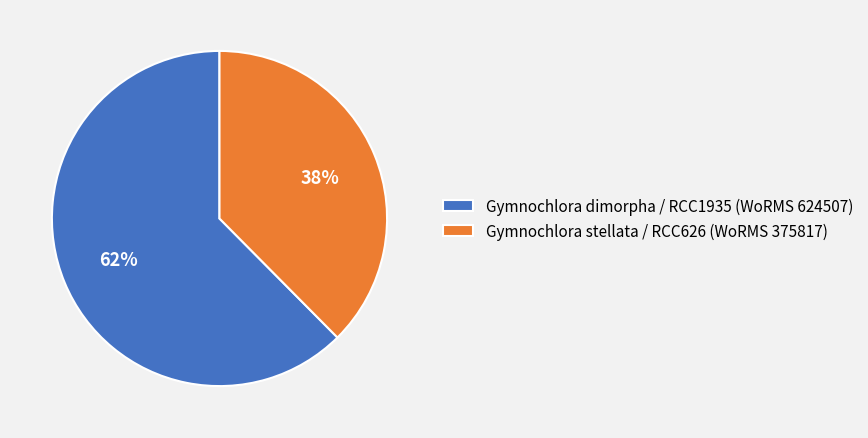

True or false: Gymnochlora dimorpha / RCC1935 (WoRMS 624507) accounts for 54% of the total.

False